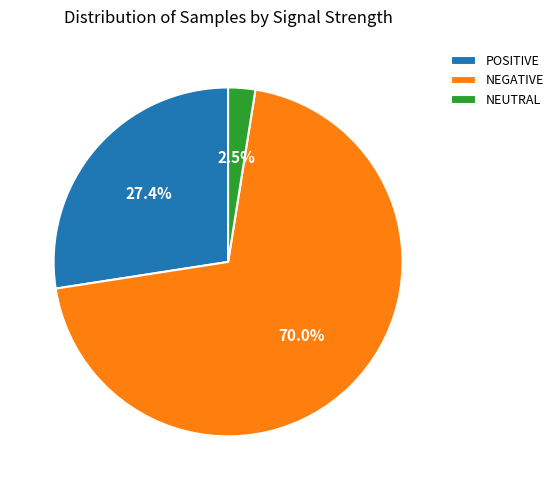

To the nearest percent, what is the average slice percentage?

33%